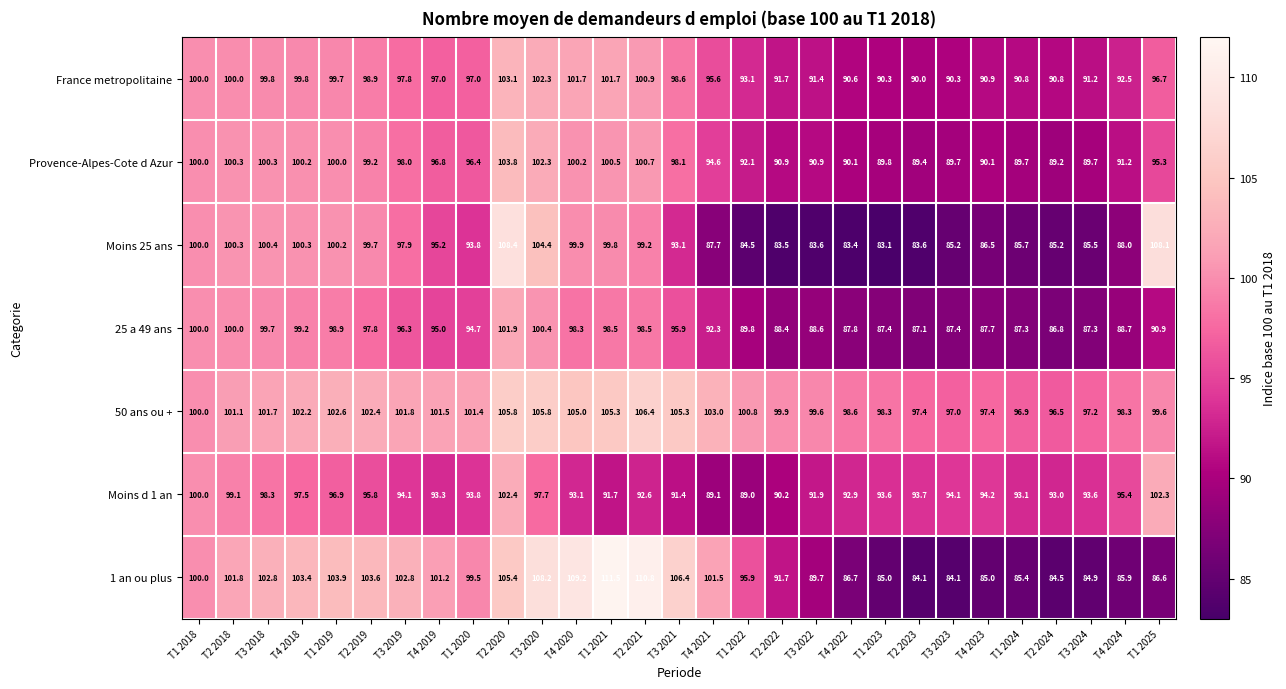

Rank the series by their maximum value, from lowest to highest.

25 a 49 ans, Moins d 1 an, France metropolitaine, Provence-Alpes-Cote d Azur, 50 ans ou +, Moins 25 ans, 1 an ou plus